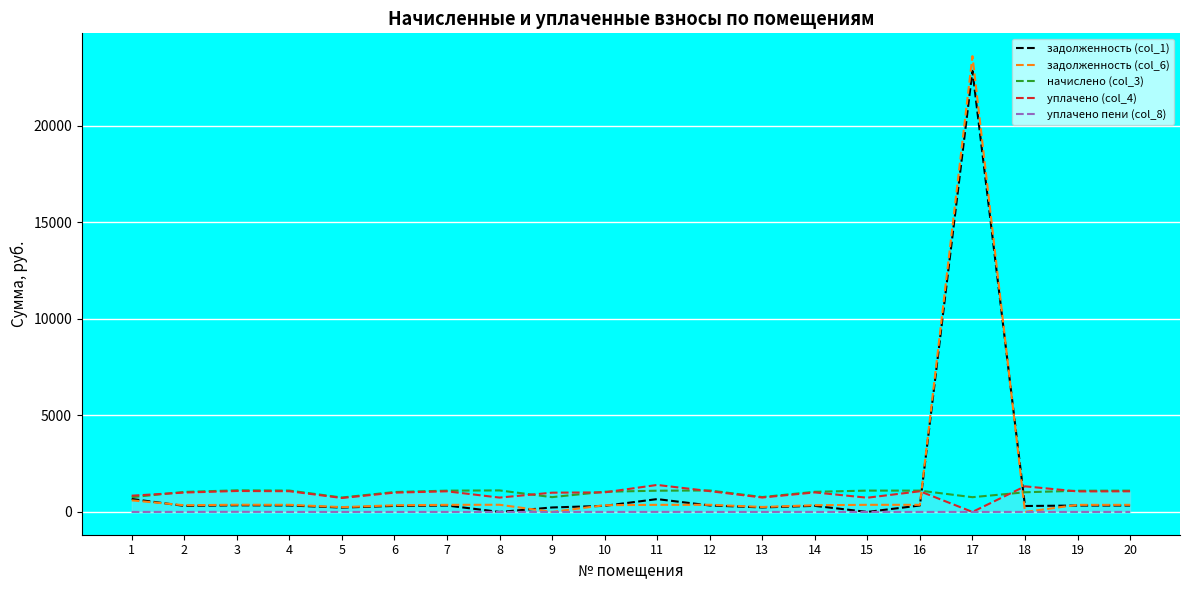

Between 7 and 10, which series saw the biggest shift?

начислено (col_3)